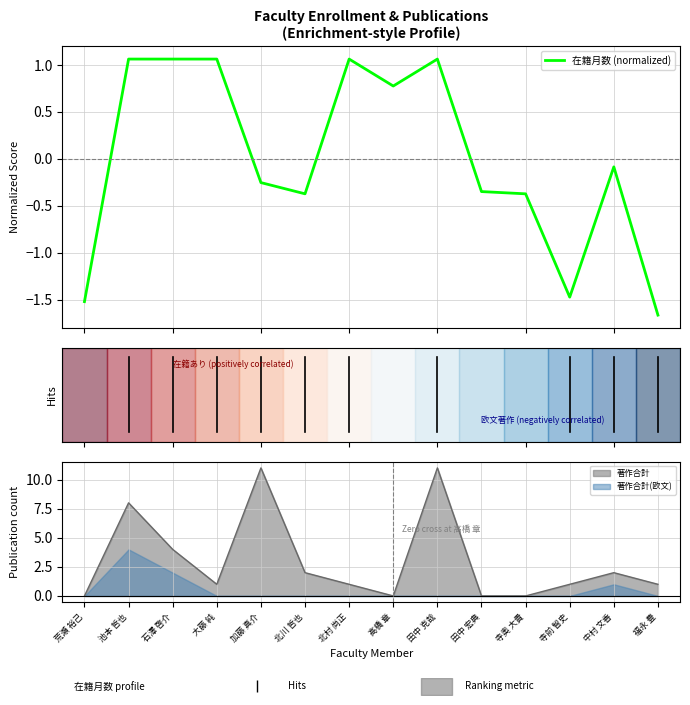

After their last crossing, which series has the higher values: 在籍月数 or 著作合計?

著作合計